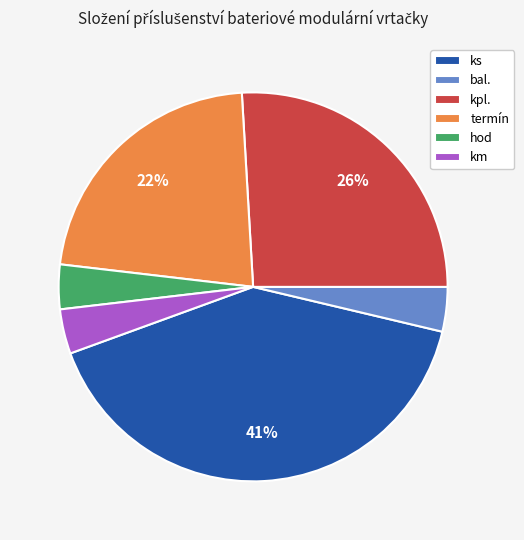

Is there a majority slice in this chart?

No